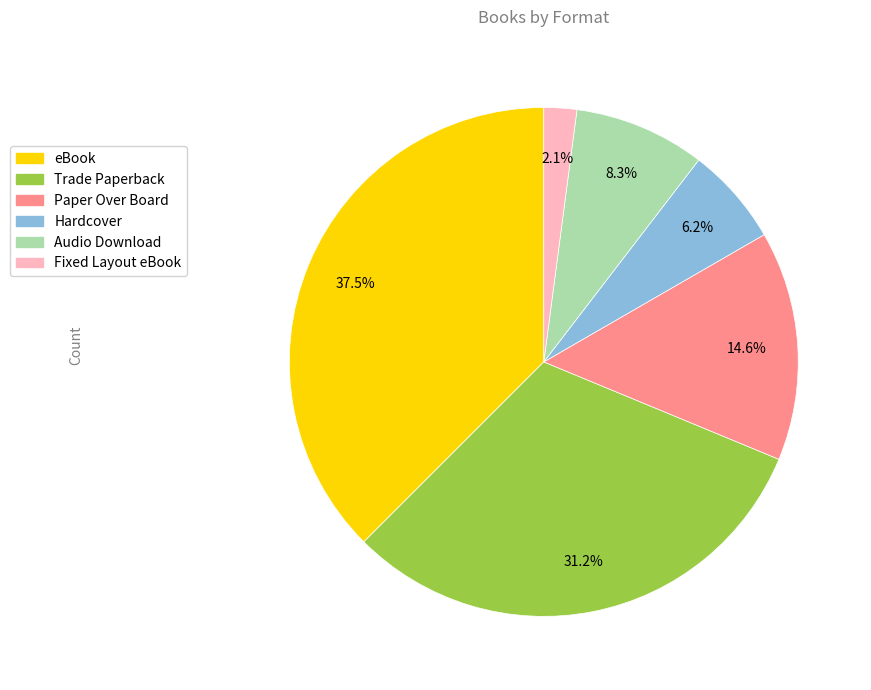

Which has a higher value, Trade Paperback or eBook?

eBook